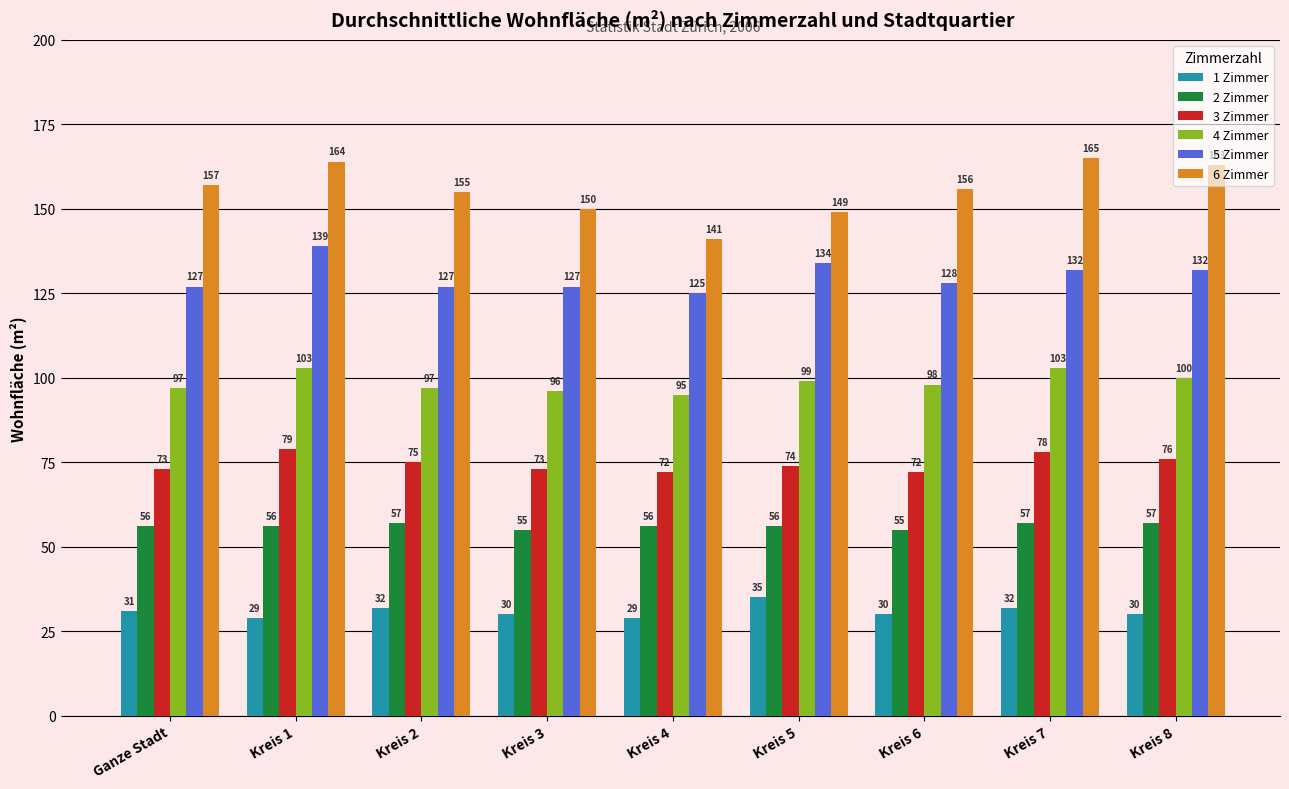

What is the total value across all series at Ganze Stadt?

541